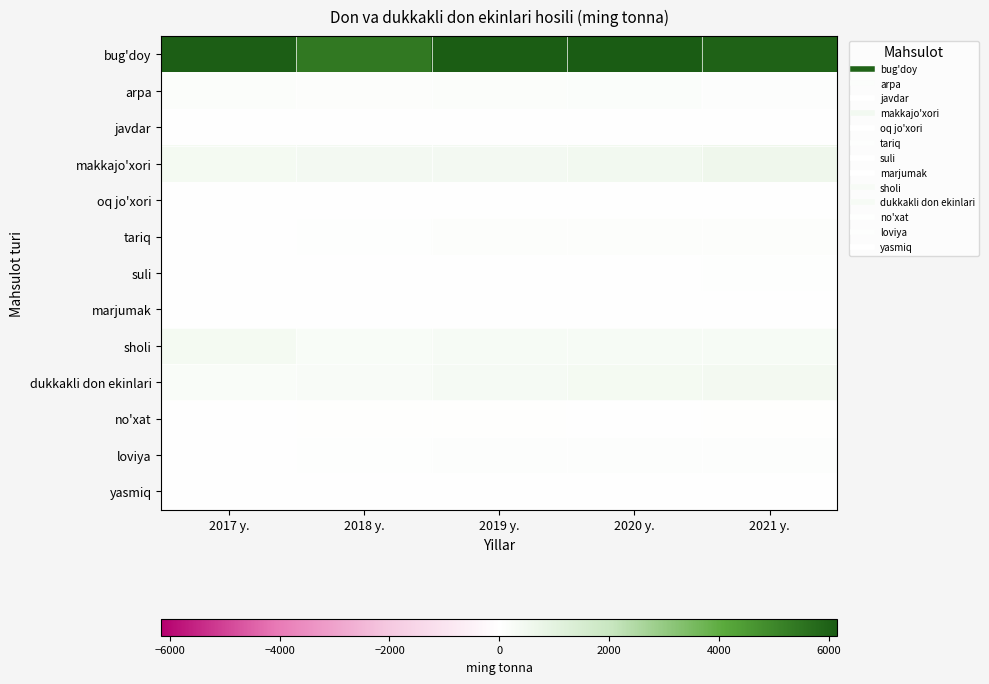

At how many categories does at least one series exceed 4335?

5